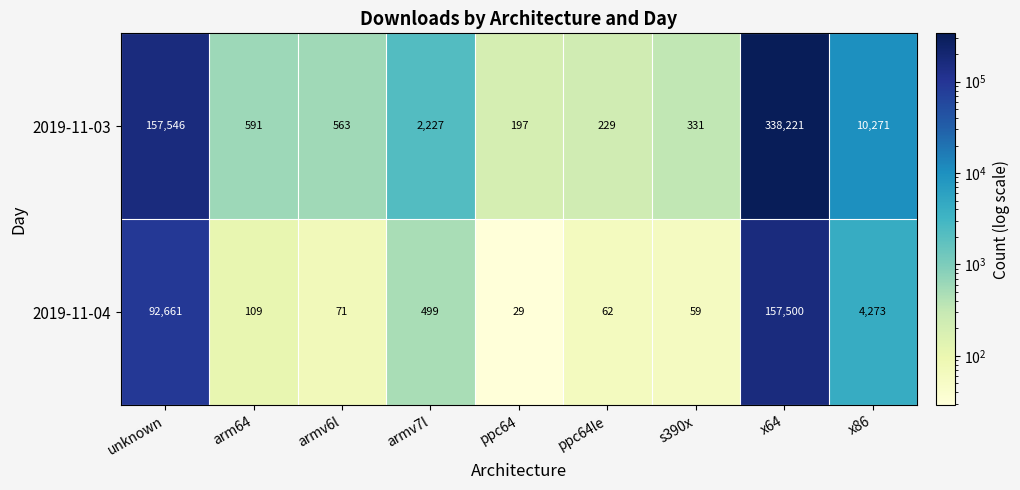

The 2019-11-03 series shows 563 at armv6l. True or false?

True